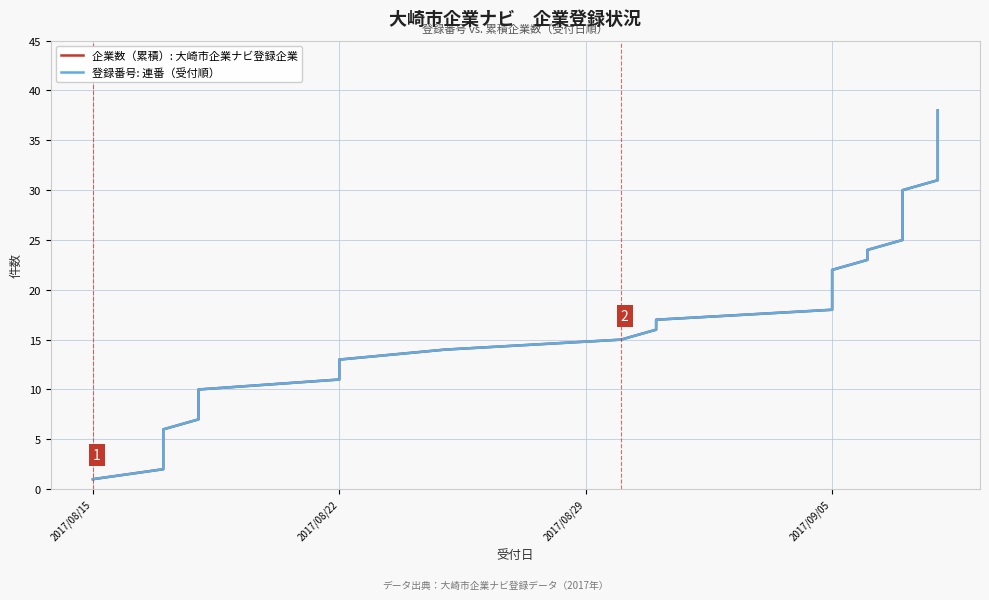

At how many categories does at least one series exceed 18?

20